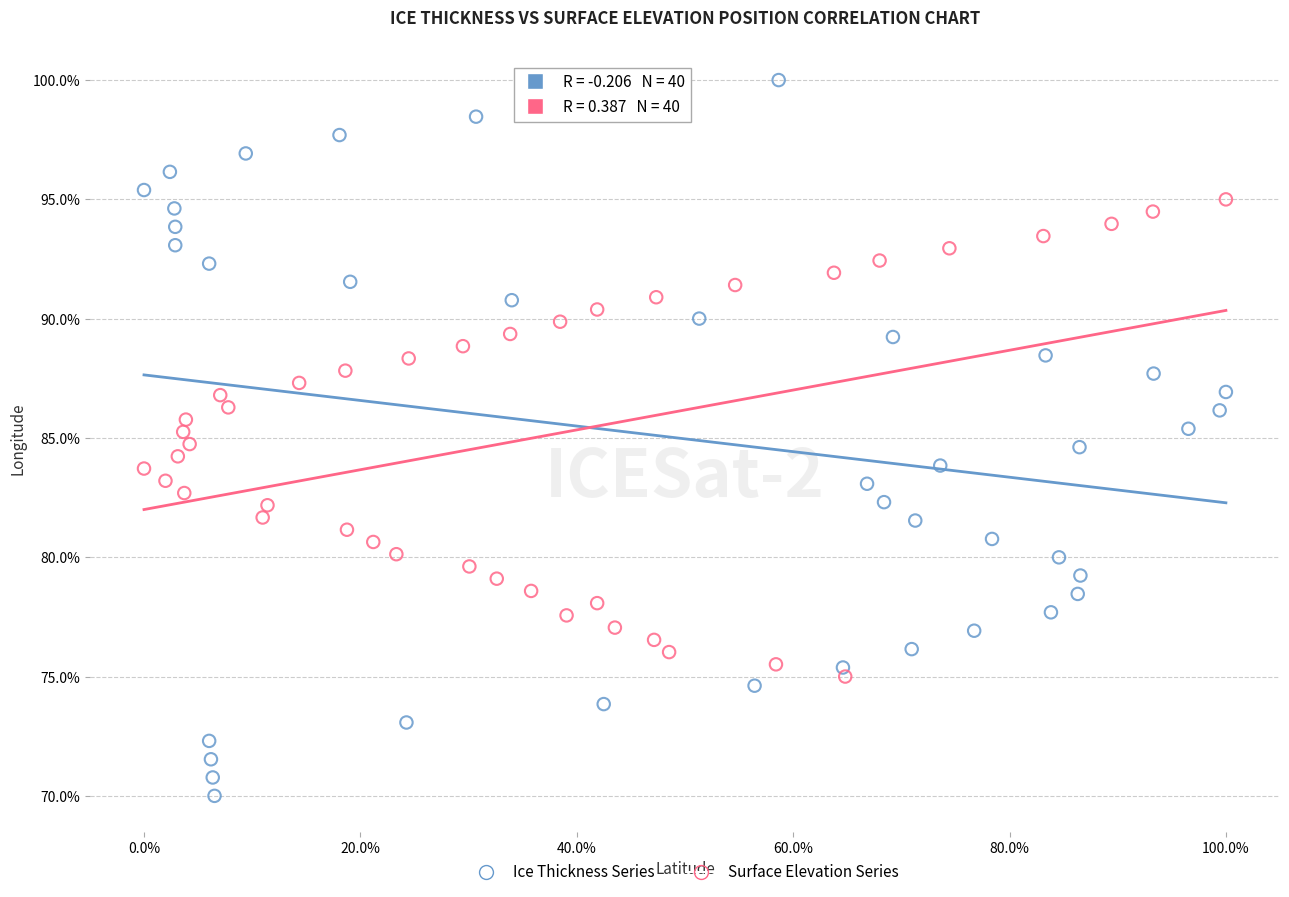

Which series has the largest Y range (max minus min)?

Ice Thickness Series